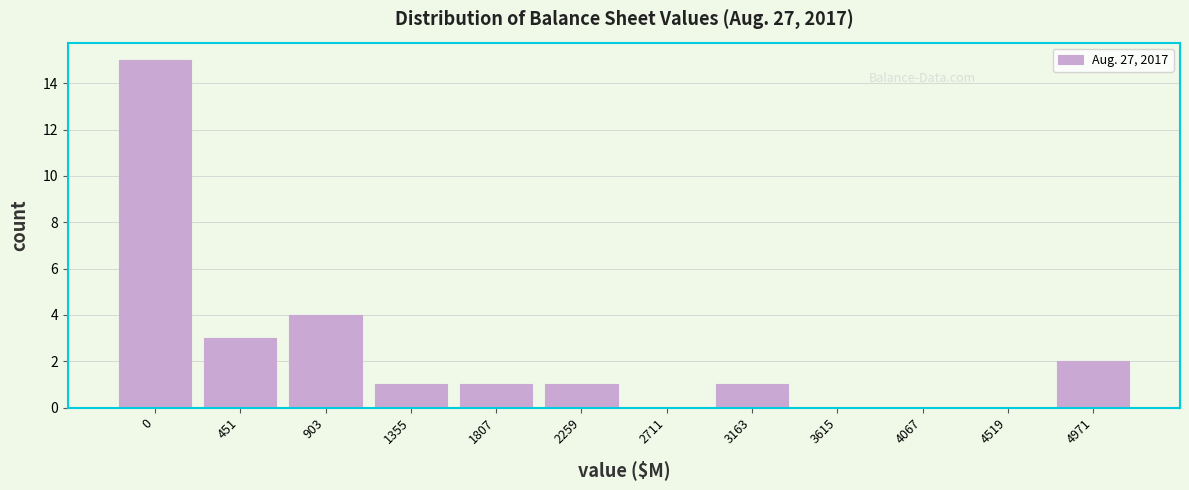

Reading right to left, list all the values displayed in this chart.

4971=2	4519=0	4067=0	3615=0	3163=1	2711=0	2259=1	1807=1	1355=1	903=4	451=3	0=15